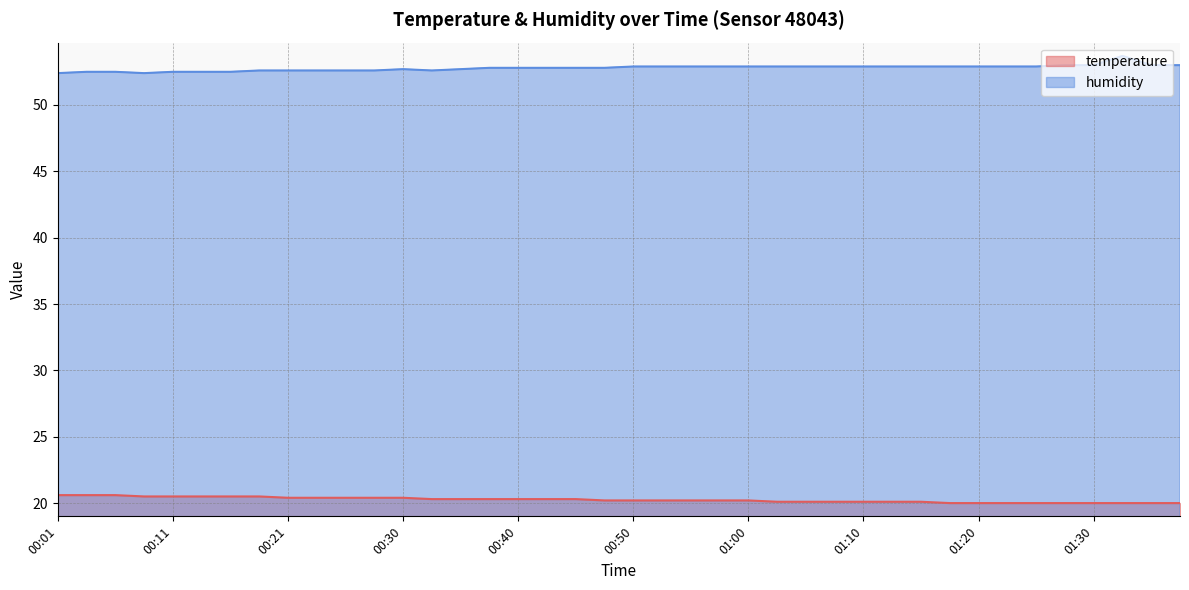

What is the smallest value displayed?

20.0